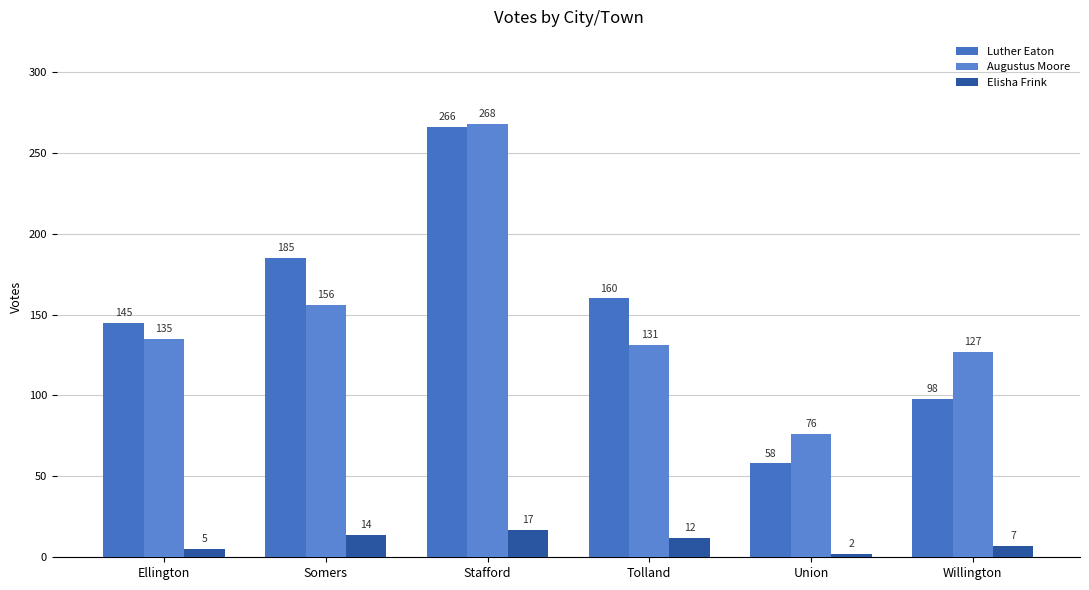

What position from the right is Tolland?

3